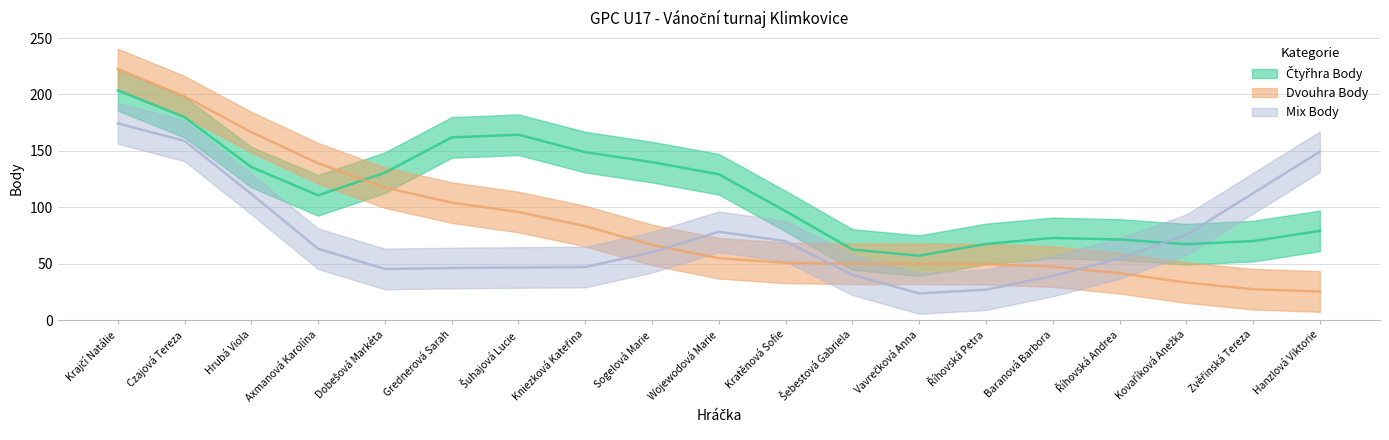

The value of Mix Body at Kniezková Kateřina is 70. True or false?

False